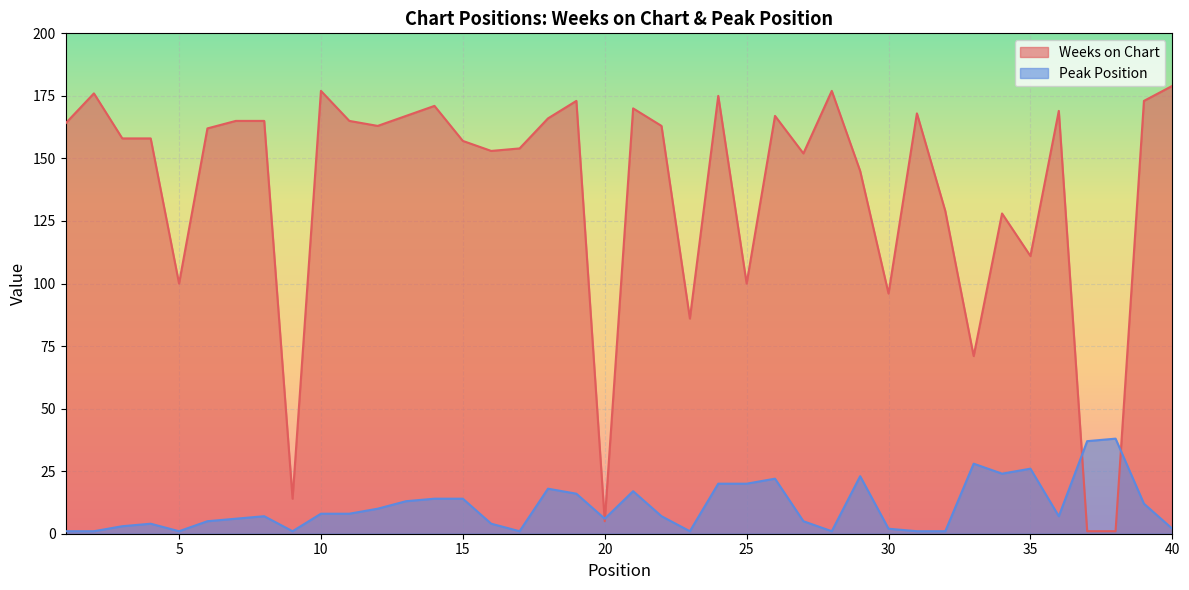

Which series has the widest spread of values?

Weeks on Chart